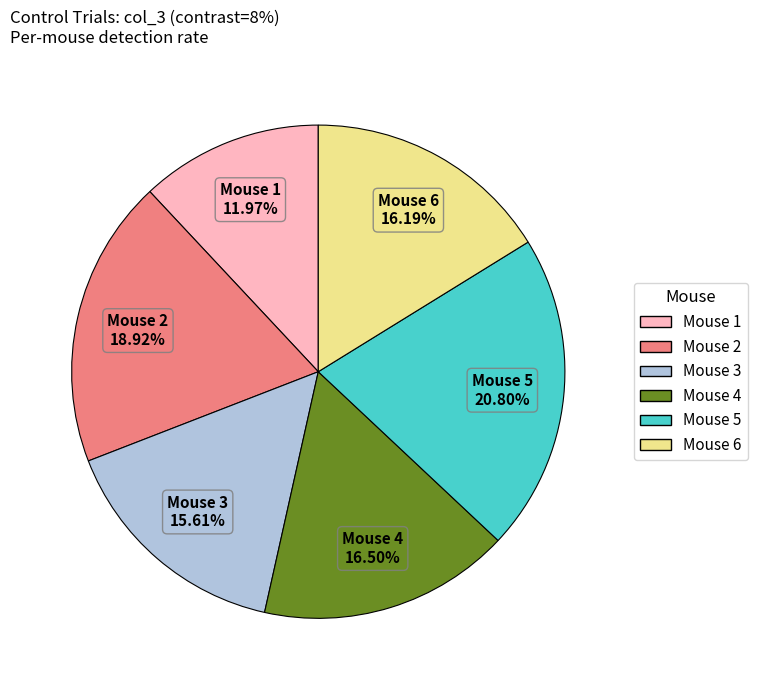

Is Mouse 2 the majority of the pie?

No